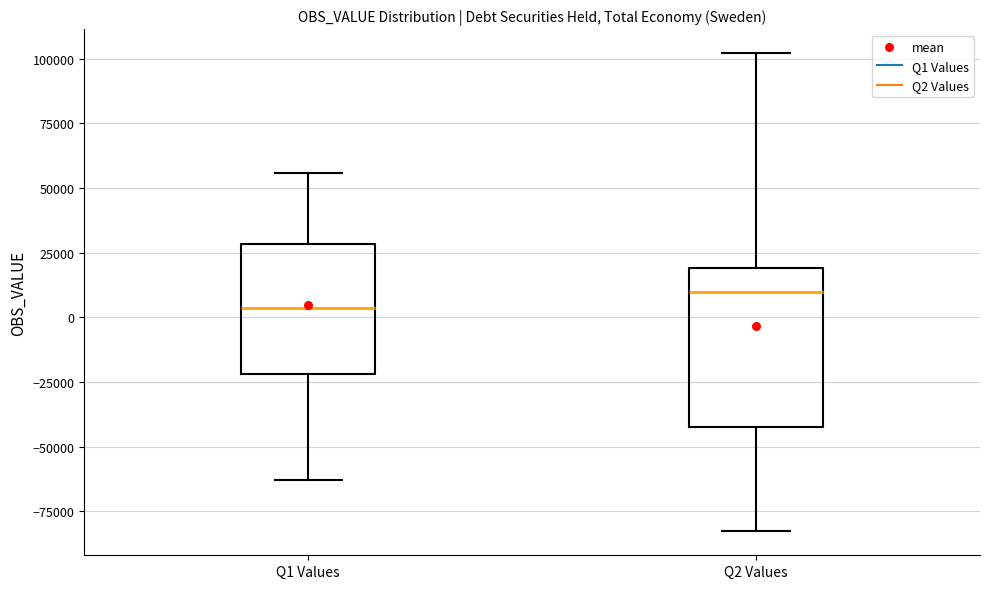

Where is the lower edge of the box for Q2 Values on the y-axis? The values are not printed on the chart, so give them approximately, as read against the axis.

-40000